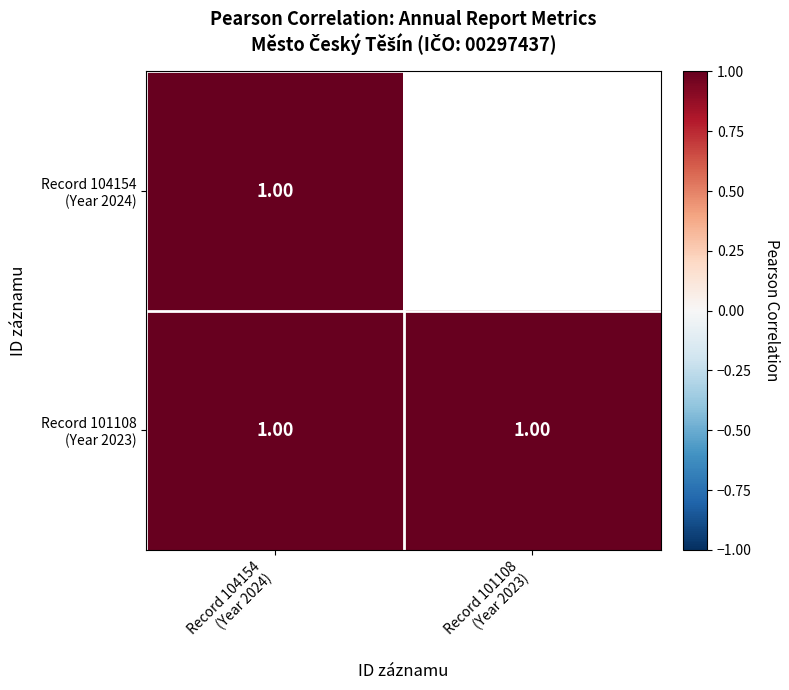

How many series are shown in this chart?

2